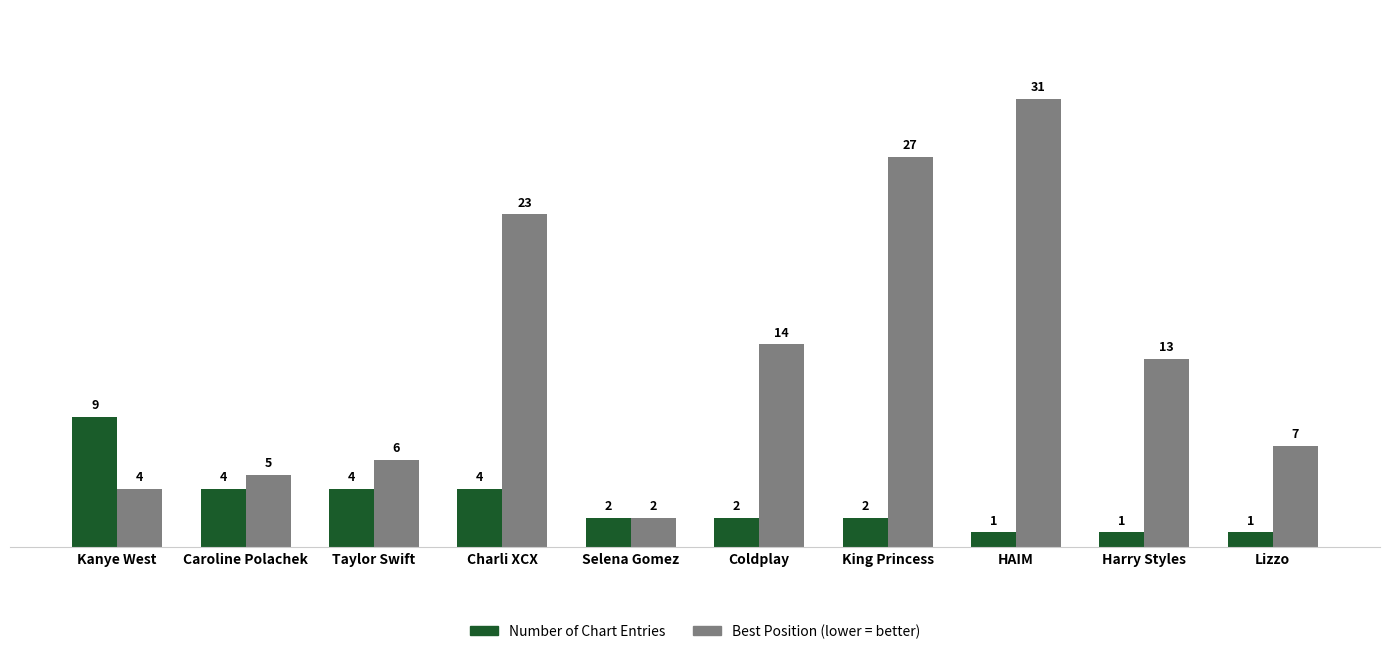

At Caroline Polachek, list the series in order from largest to smallest.

Best Position (lower = better), Number of Chart Entries